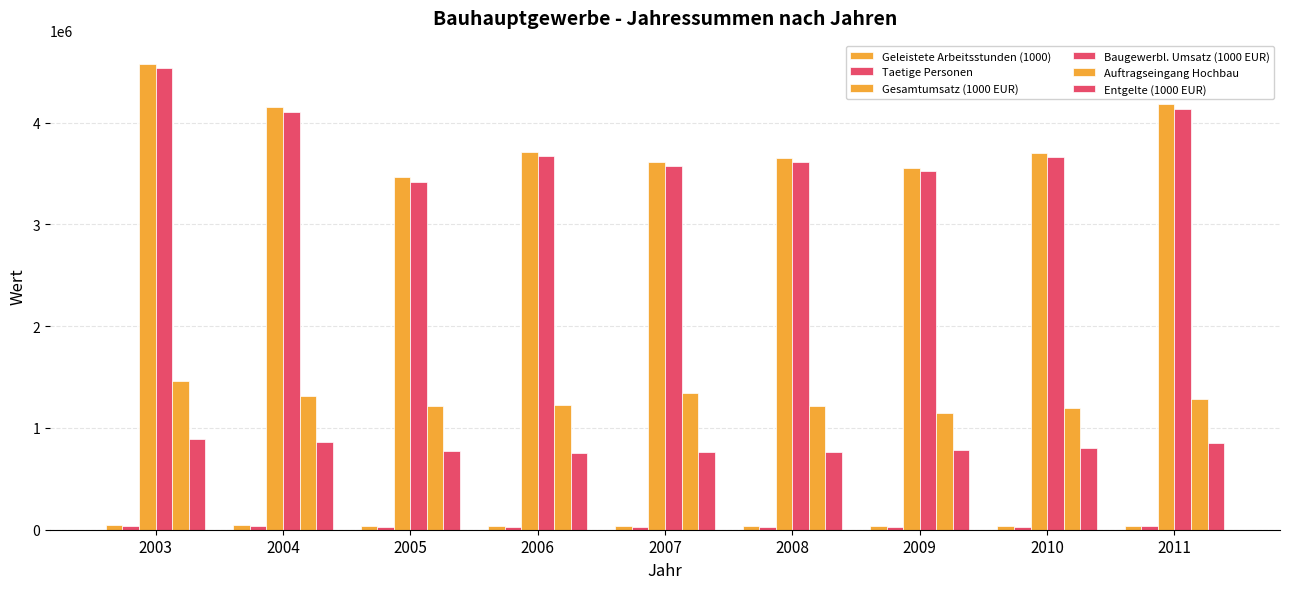

What is the smallest value displayed?

29132